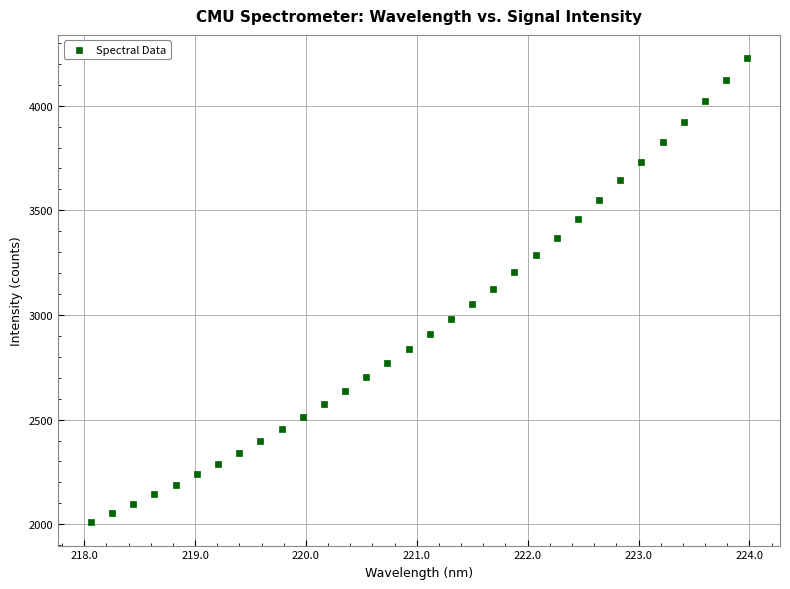

What is the range of X values (max minus min)?

5.9